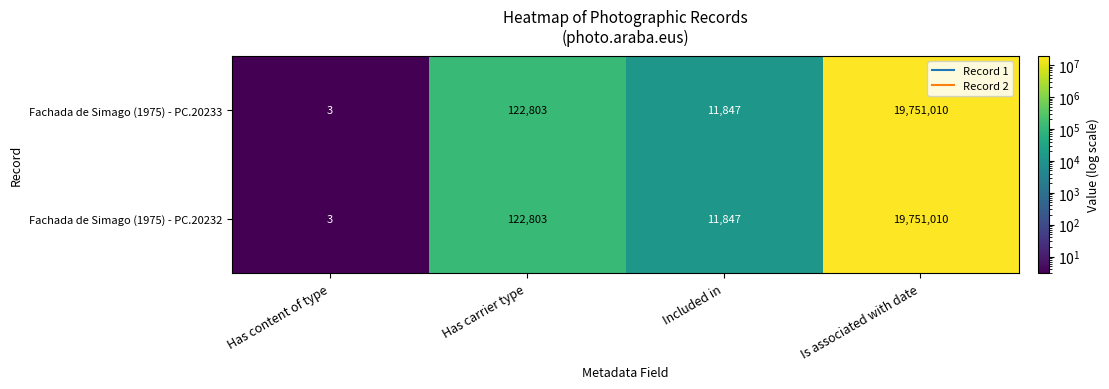

At which category is the sum across all series the highest?

Is associated with date